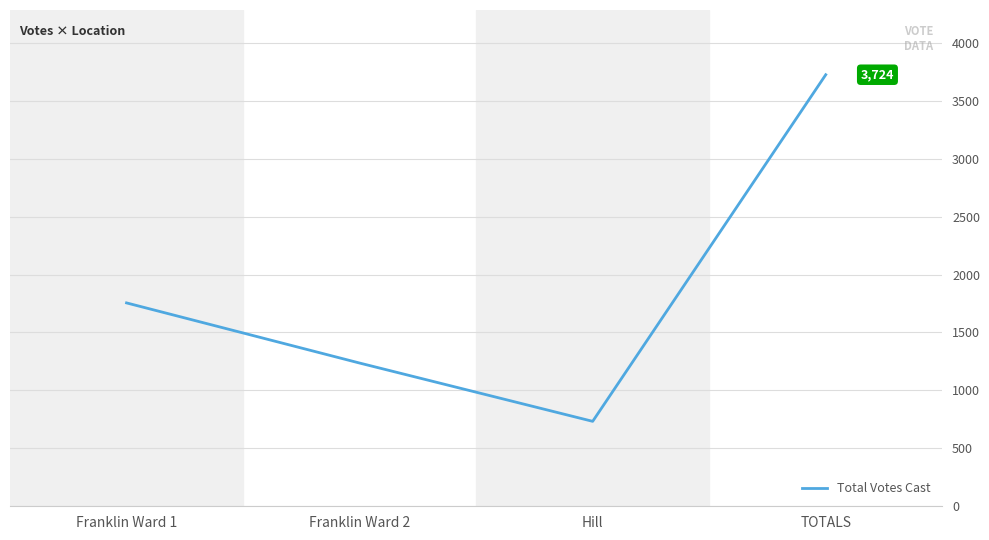

How many values are below 1755?

2